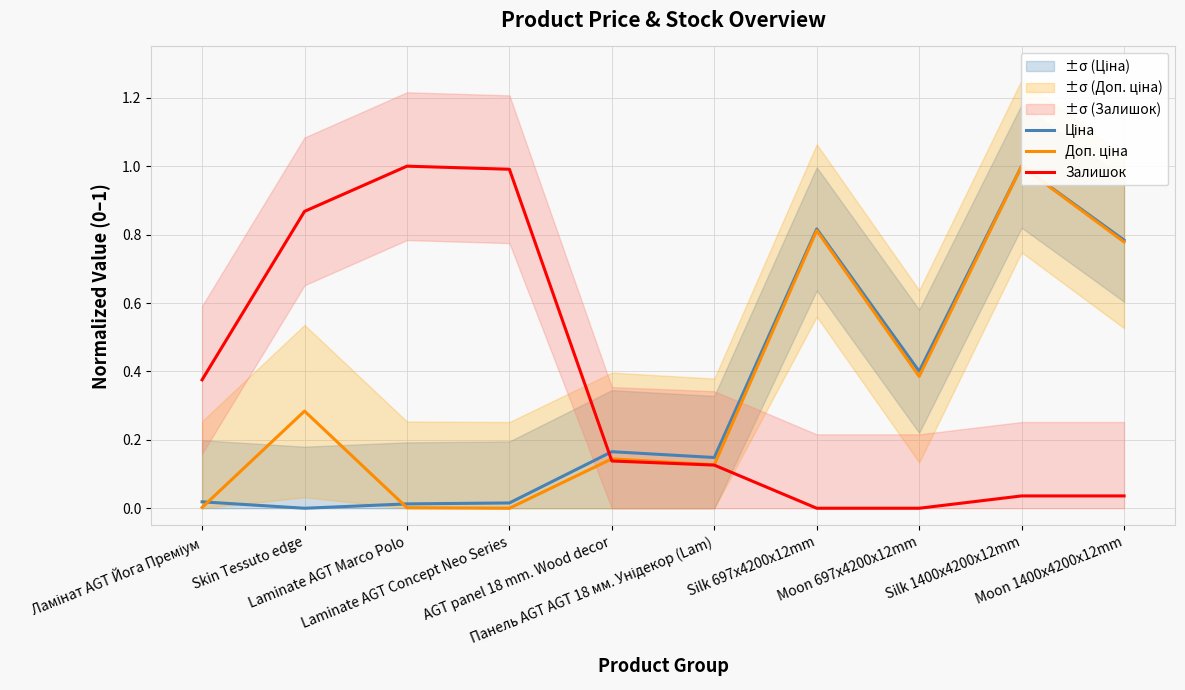

What position from the left is Silk 1400x4200x12mm?

9